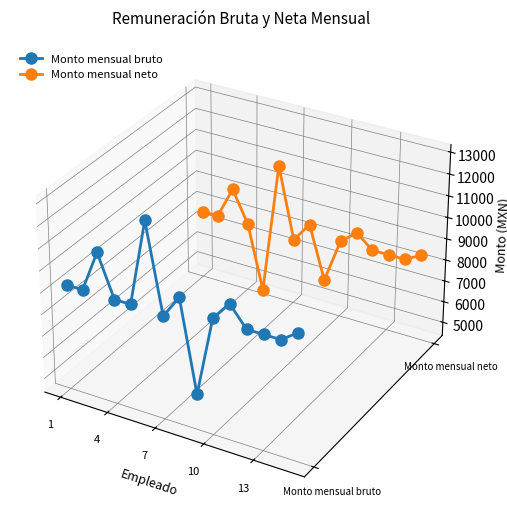

How many series are shown in this chart?

2